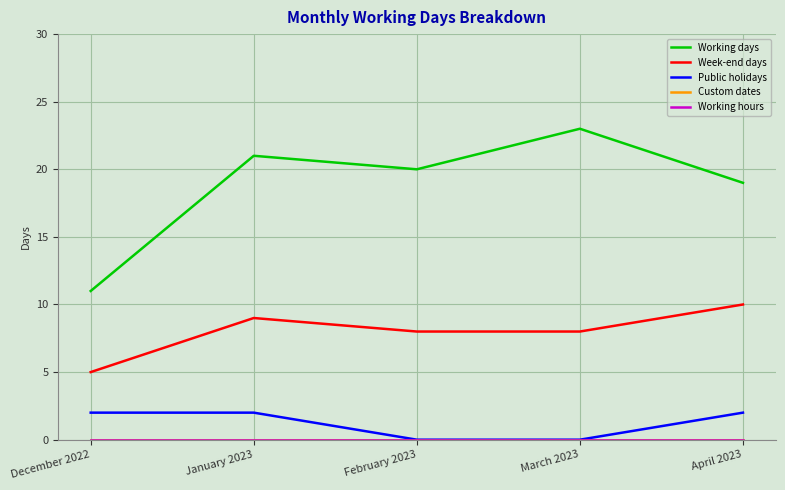

Reading left to right, transcribe all the data shown in this chart.

Working days: December 2022=11	January 2023=21	February 2023=20	March 2023=23	April 2023=19
Week-end days: December 2022=5	January 2023=9	February 2023=8	March 2023=8	April 2023=10
Public holidays: December 2022=2	January 2023=2	February 2023=0	March 2023=0	April 2023=2
Custom dates: December 2022=0	January 2023=0	February 2023=0	March 2023=0	April 2023=0
Working hours: December 2022=0	January 2023=0	February 2023=0	March 2023=0	April 2023=0